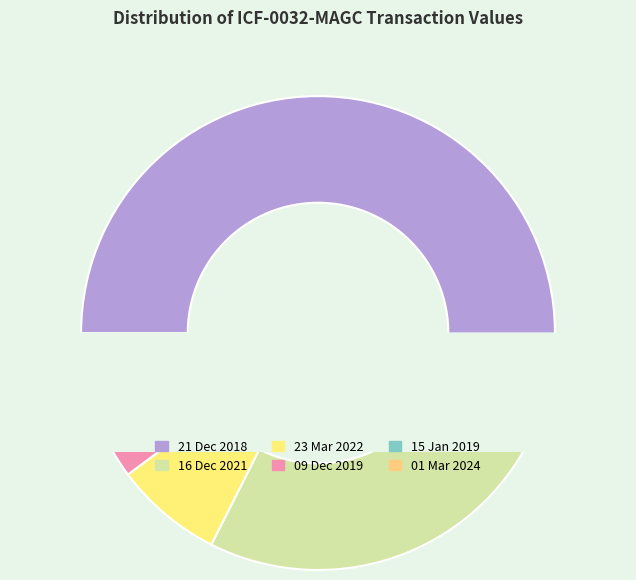

What is the total percentage of 01 Mar 2024 and 23 Mar 2022?

7.5%